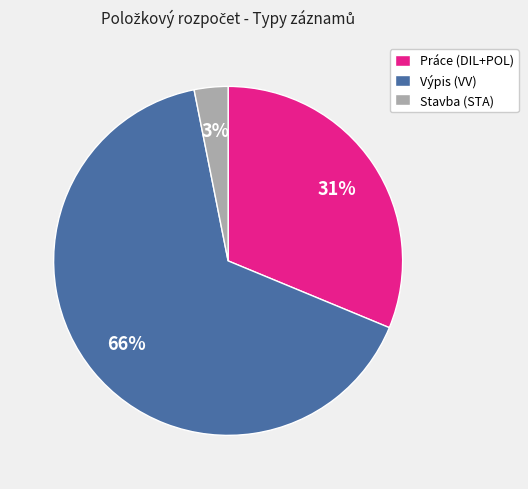

Is there a majority slice in this chart?

Yes